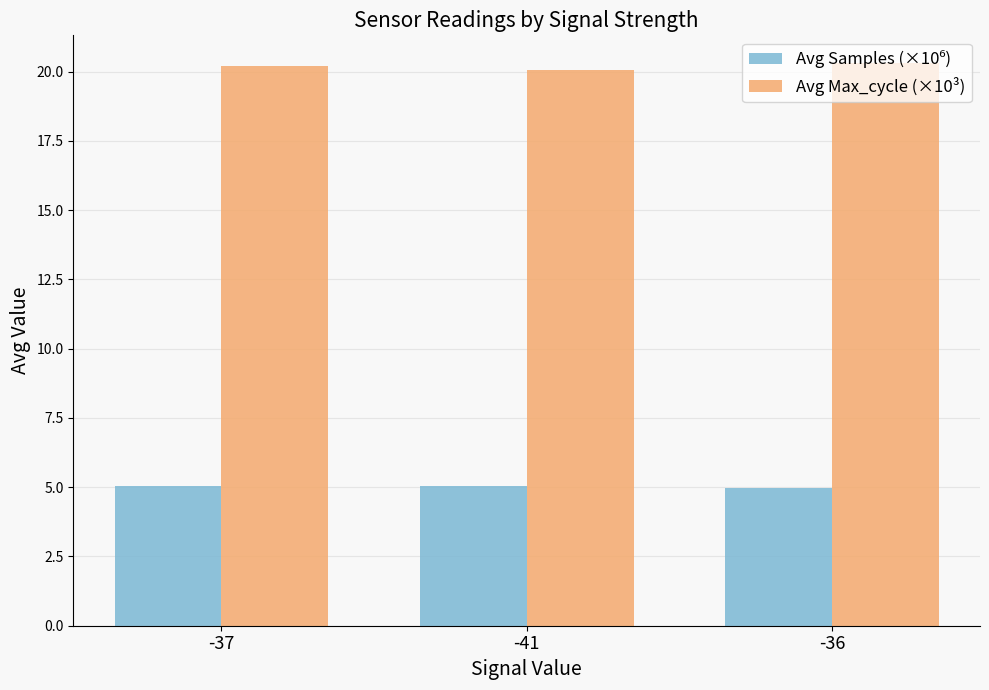

Which series has the largest total across all categories?

Avg Max_cycle (×10³)